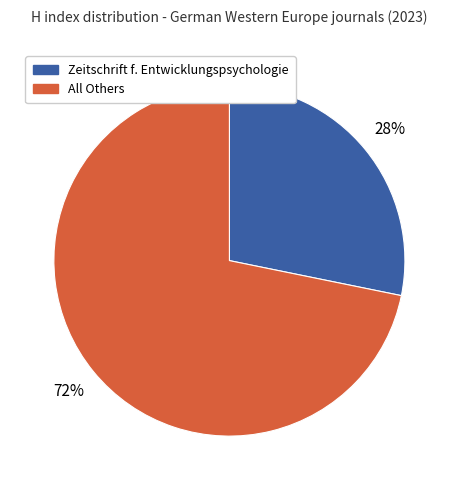

Does any single category account for the majority?

Yes